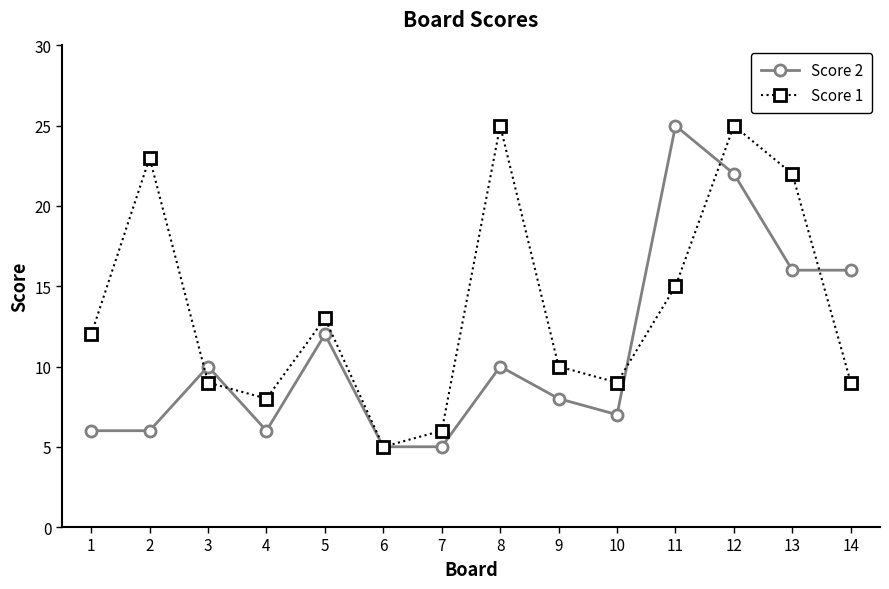

Reading left to right, what are all the values shown in this chart?

Score 2: 6	6	10	6	12	5	5	10	8	7	25	22	16	16
Score 1: 12	23	9	8	13	5	6	25	10	9	15	25	22	9